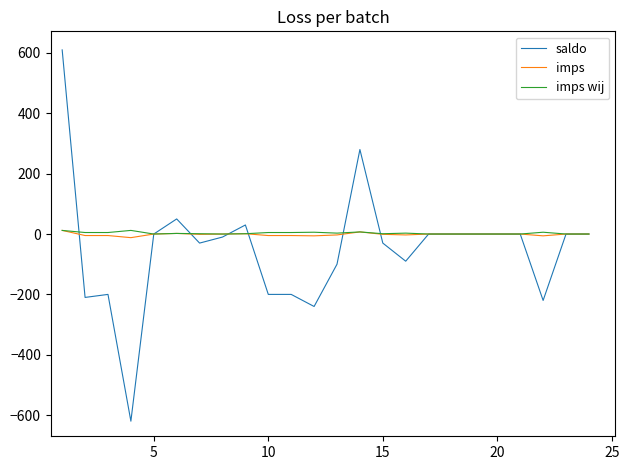

Which series has the widest spread of values?

saldo